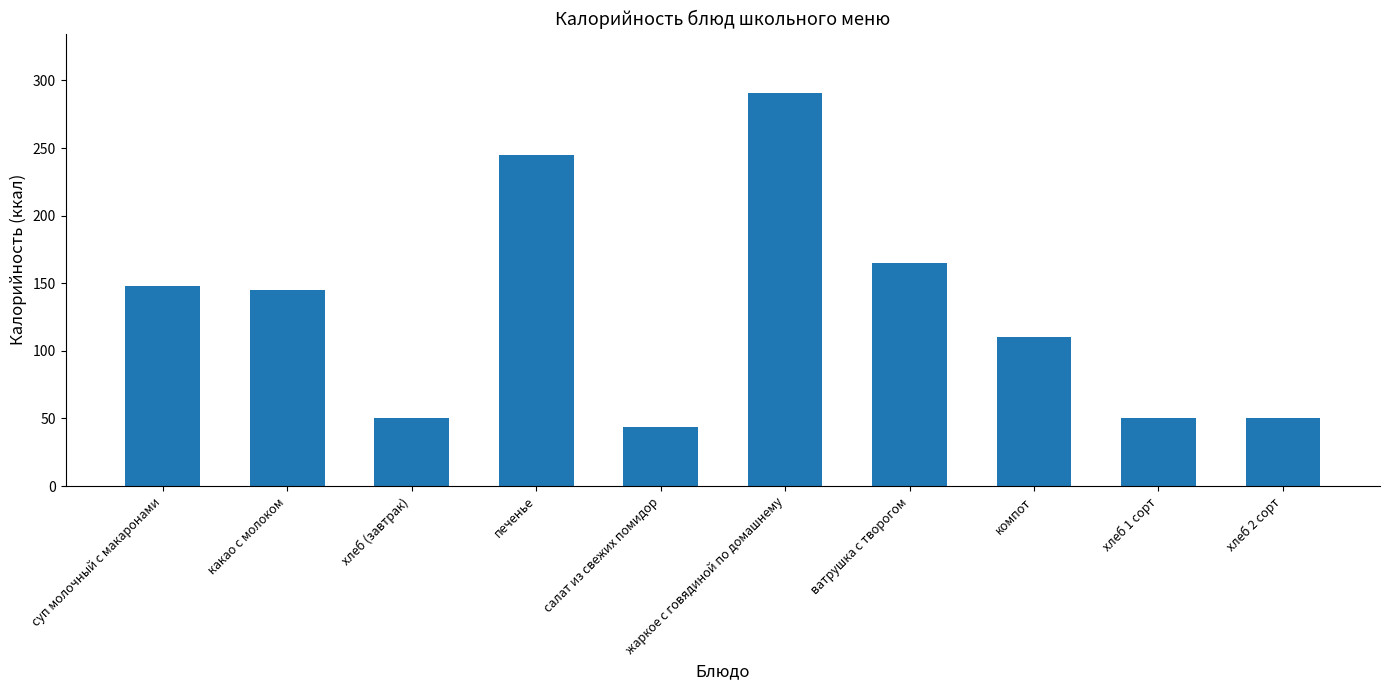

What is the label of the 10th bar from the right?

суп молочный с макаронами